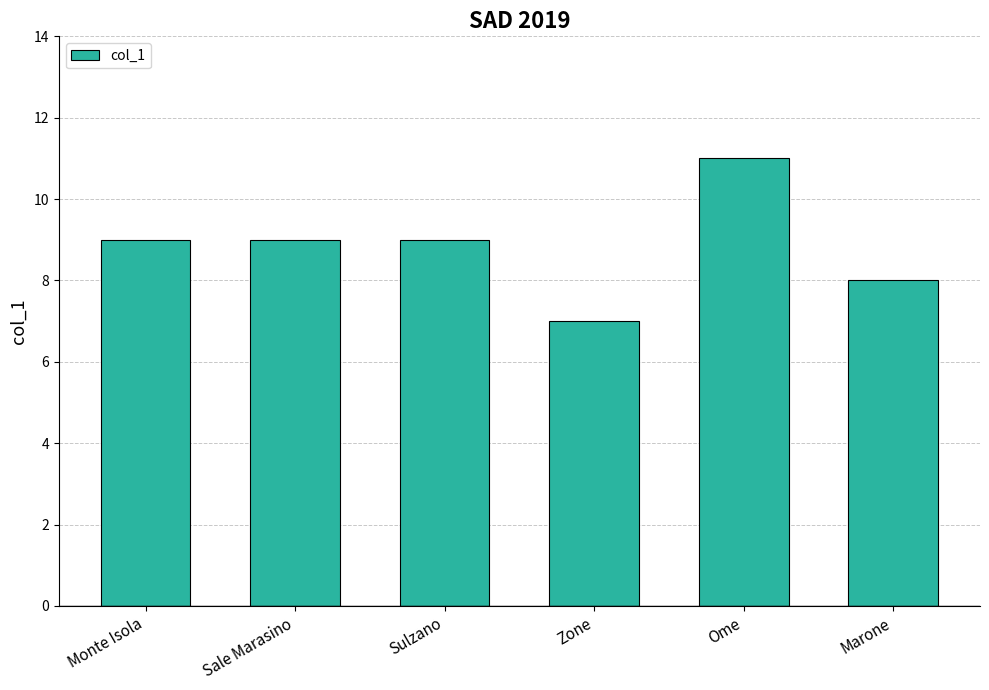

What is the label of the 4th bar from the right?

Sulzano